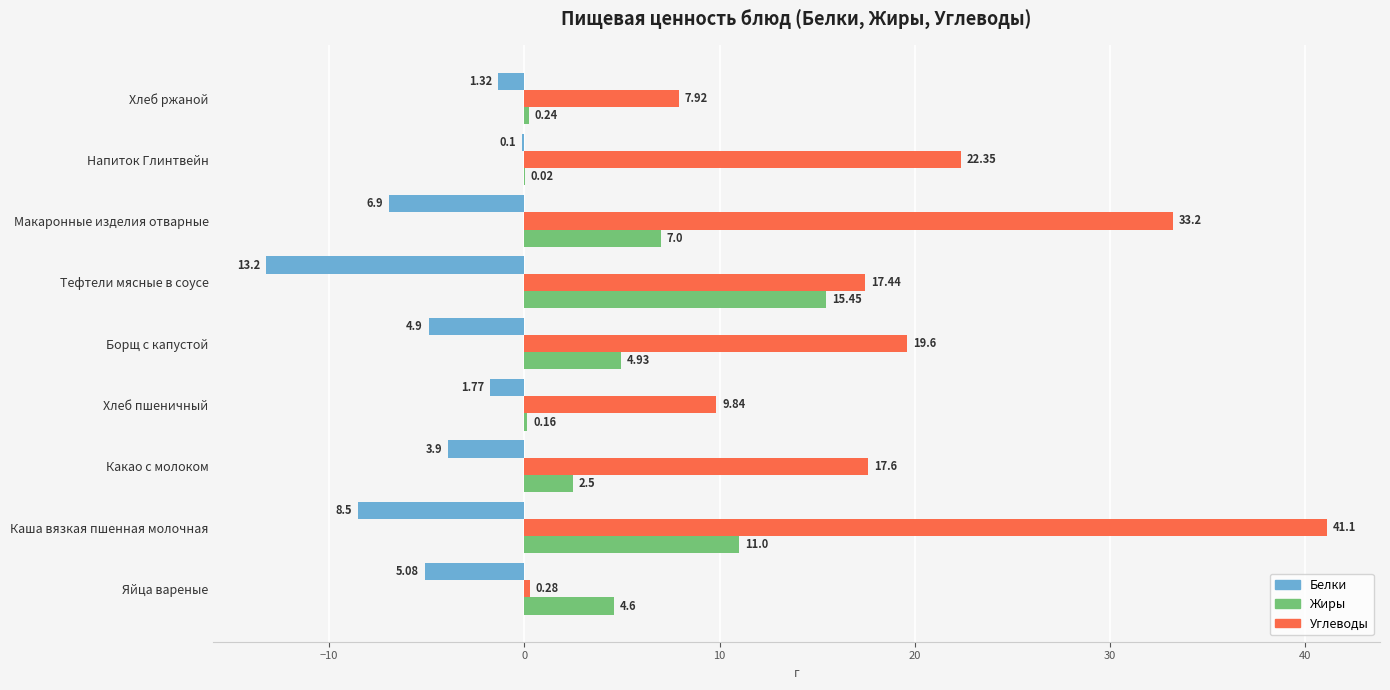

Which label corresponds to the largest value in the chart?

Каша вязкая пшенная молочная